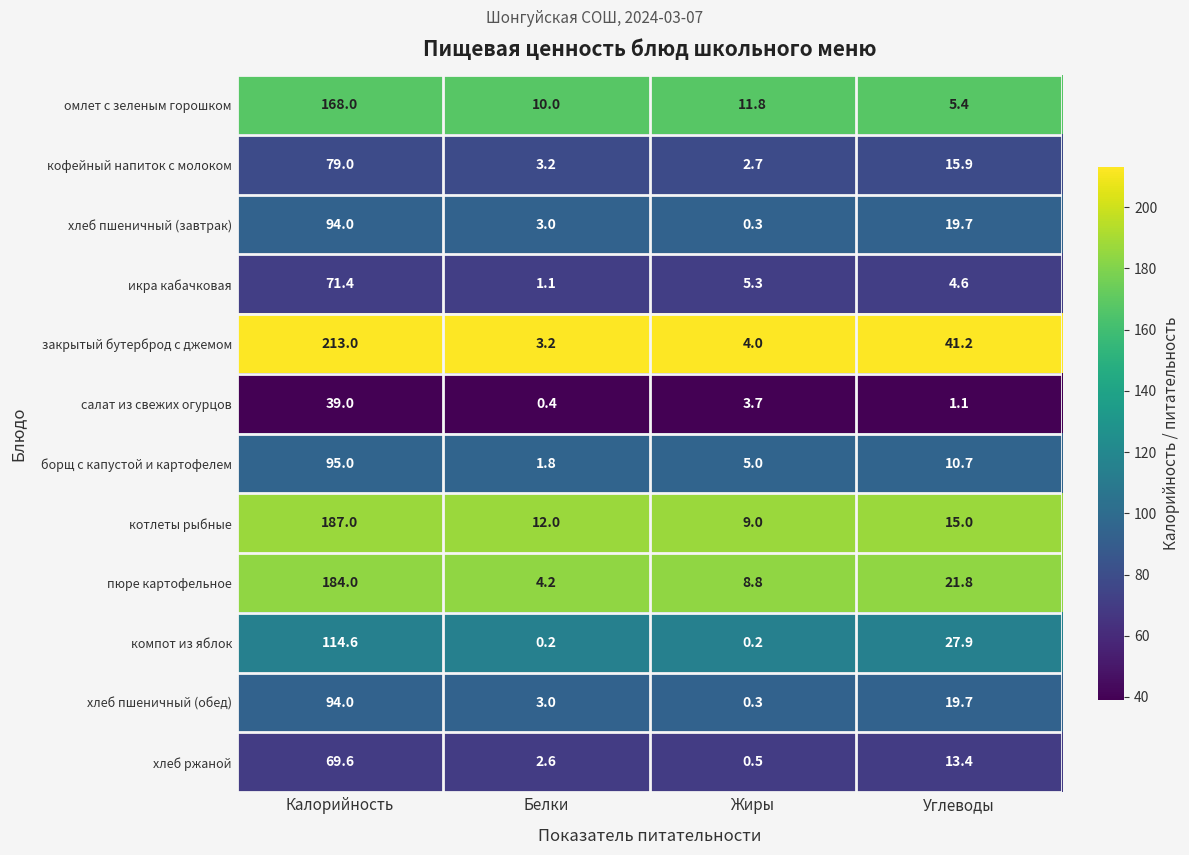

The кофейный напиток с молоком series shows 24.2 at Углеводы. True or false?

False